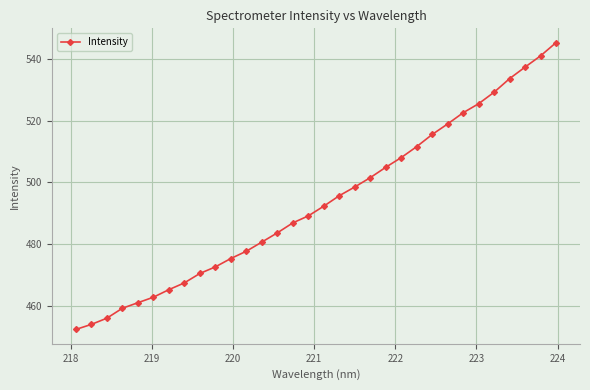

What is the sum of all values?

15797.0